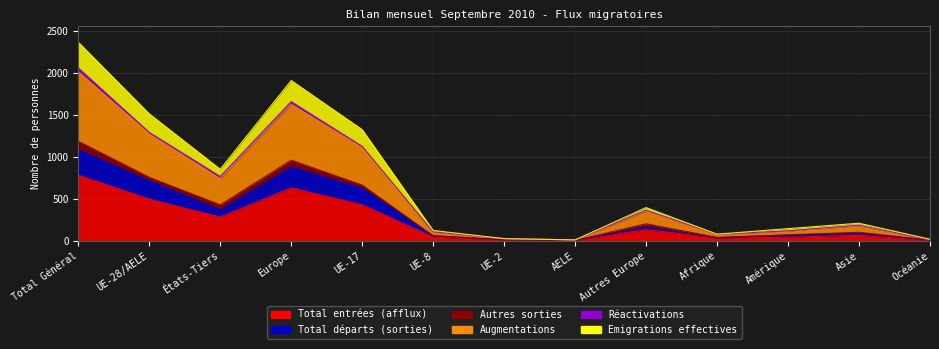

True or false: Total départs (sorties) and Augmentations intersect in this chart.

False